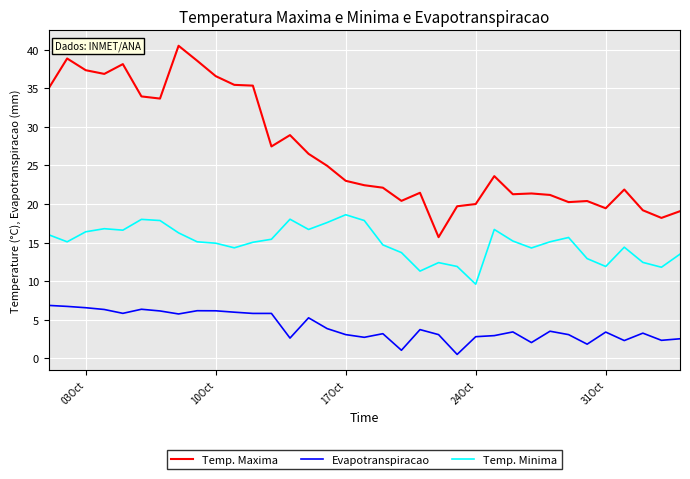

Rank the series by their maximum value, from lowest to highest.

Evapotranspiracao, Temp. Minima, Temp. Maxima